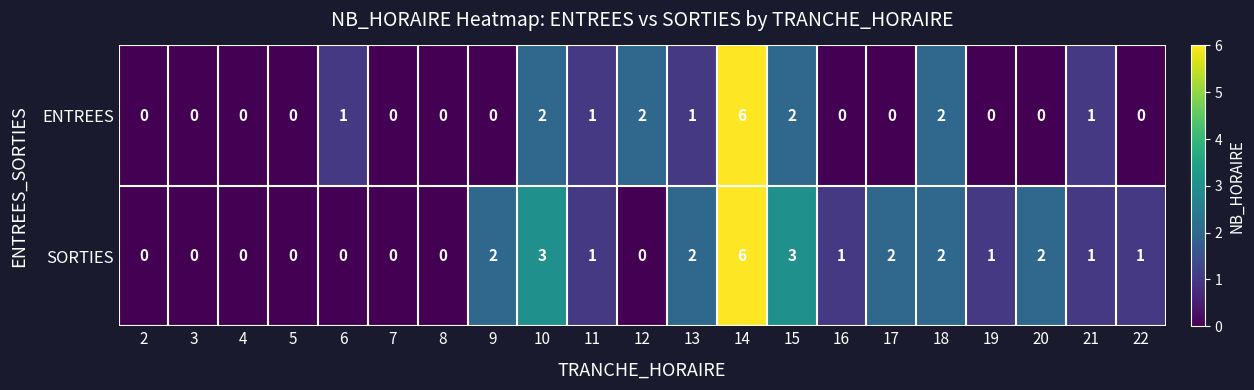

Which series changed the most between 5 and 20?

SORTIES